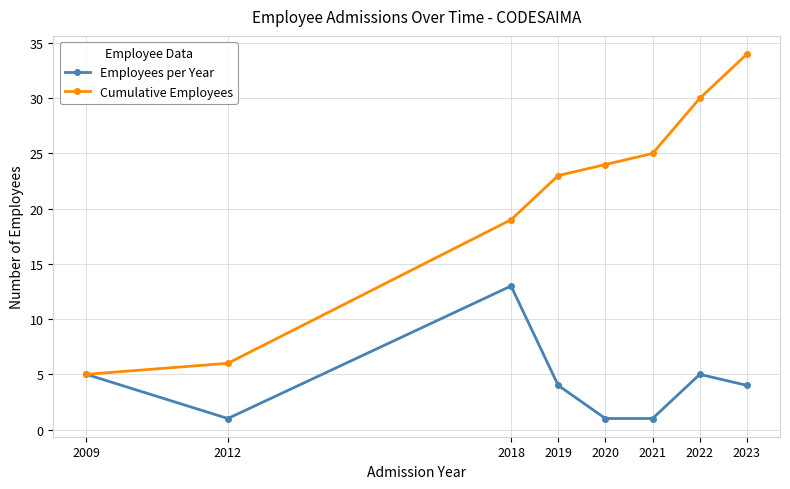

The value of Cumulative Employees at 2018 is 7. True or false?

False